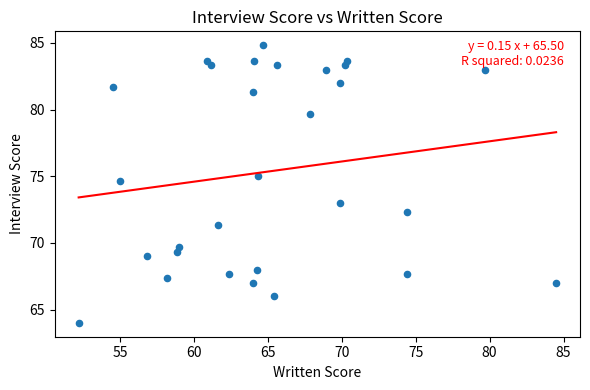

What is the range of X values (max minus min)?

32.3